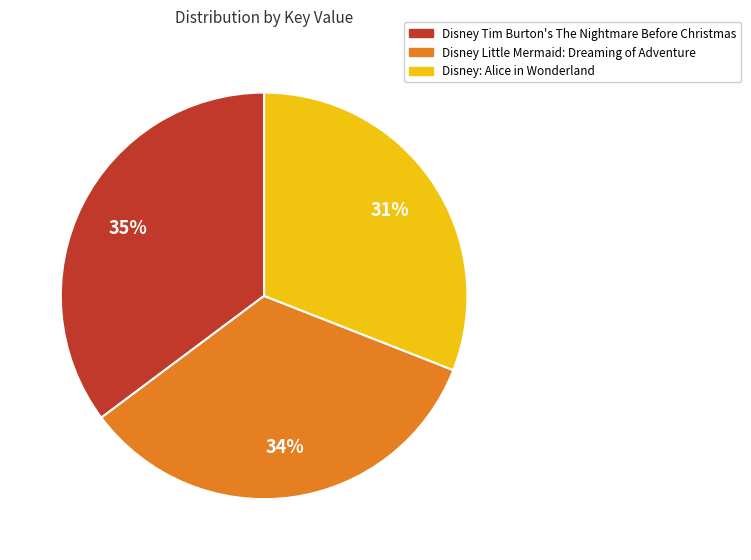

To the nearest percent, what is the average slice percentage?

33%